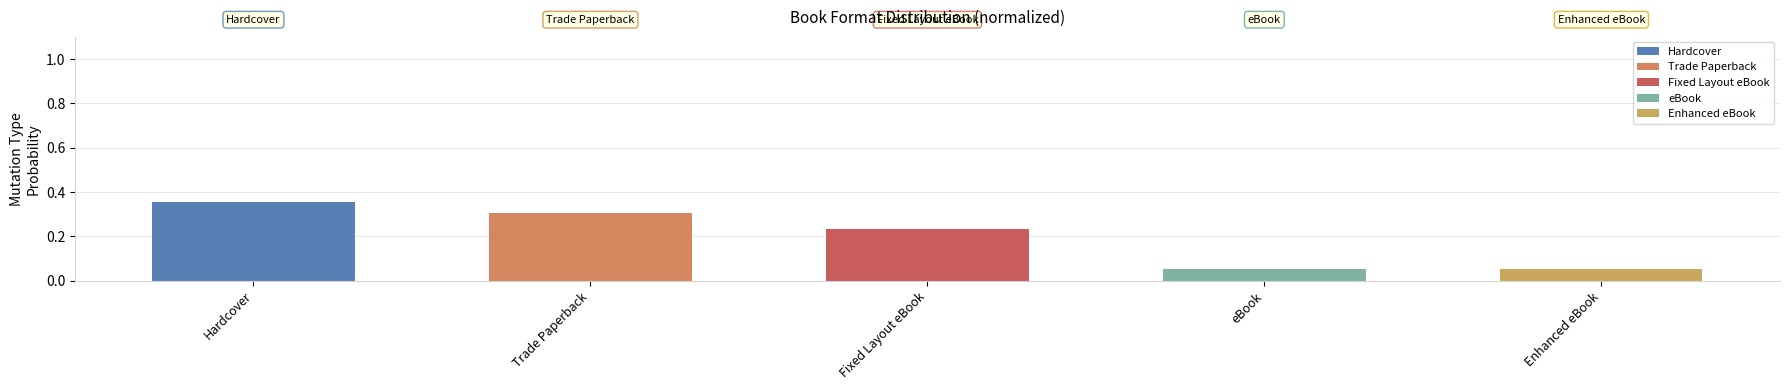

What is the greatest value displayed?

0.4